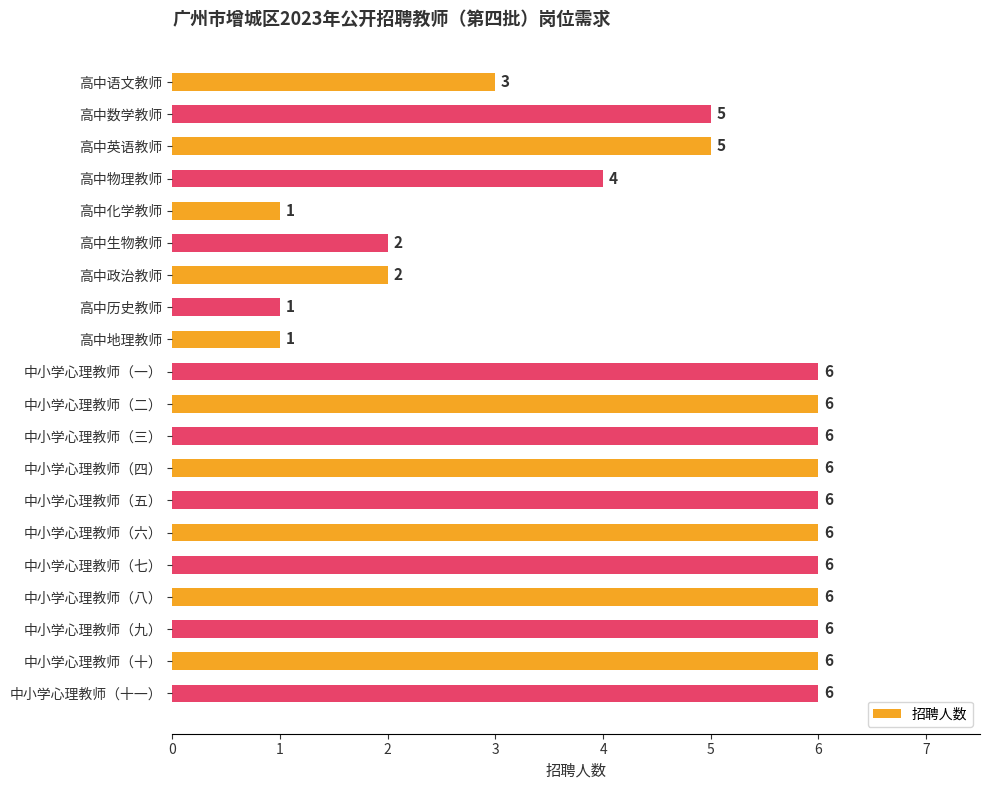

Reading top to bottom, what are all the values shown in this chart?

3	5	5	4	1	2	2	1	1	6	6	6	6	6	6	6	6	6	6	6